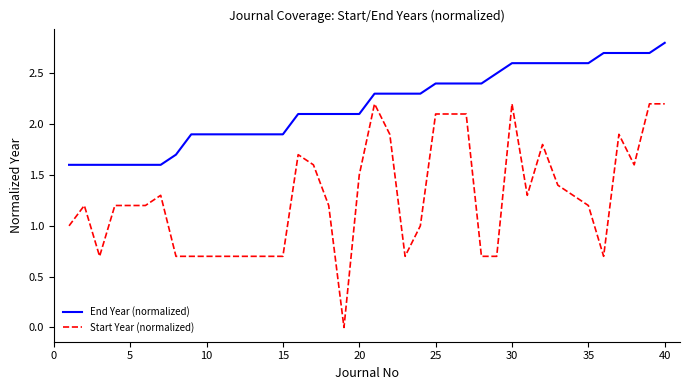

Which series has the largest total across all categories?

End Year (normalized)